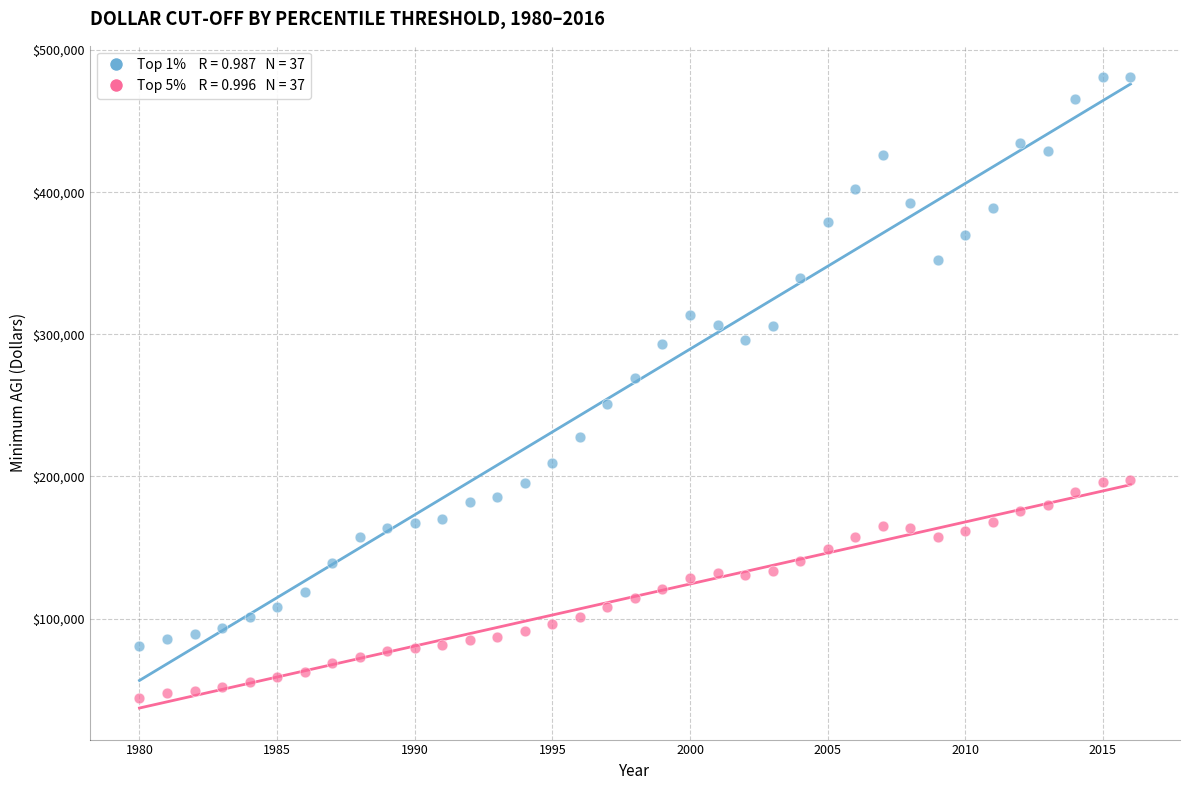

Across all data points, what is the range of Y values (max minus min)?

437138